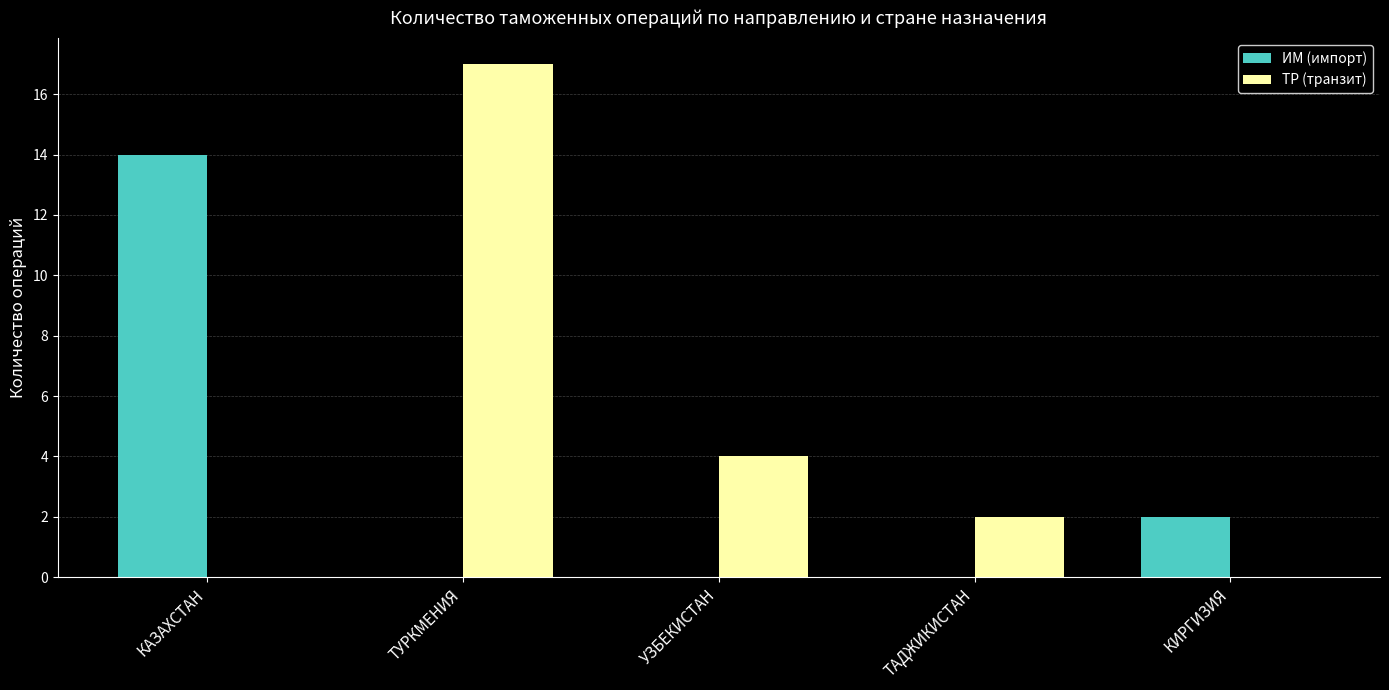

What is the sum of the ТР (транзит) values at КАЗАХСТАН and УЗБЕКИСТАН?

4